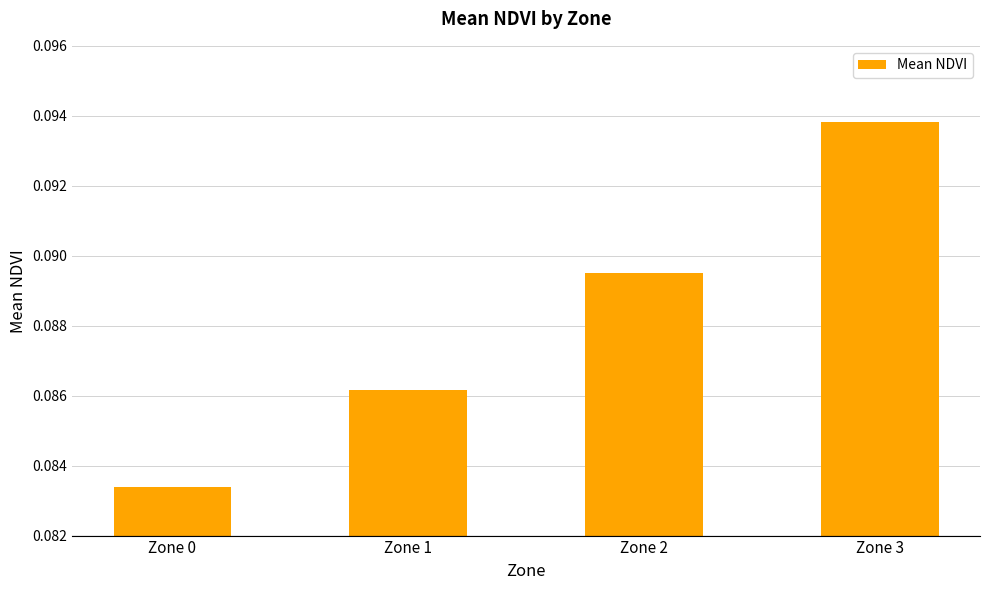

List the labels in order of value, smallest first.

Zone 0, Zone 1, Zone 2, Zone 3